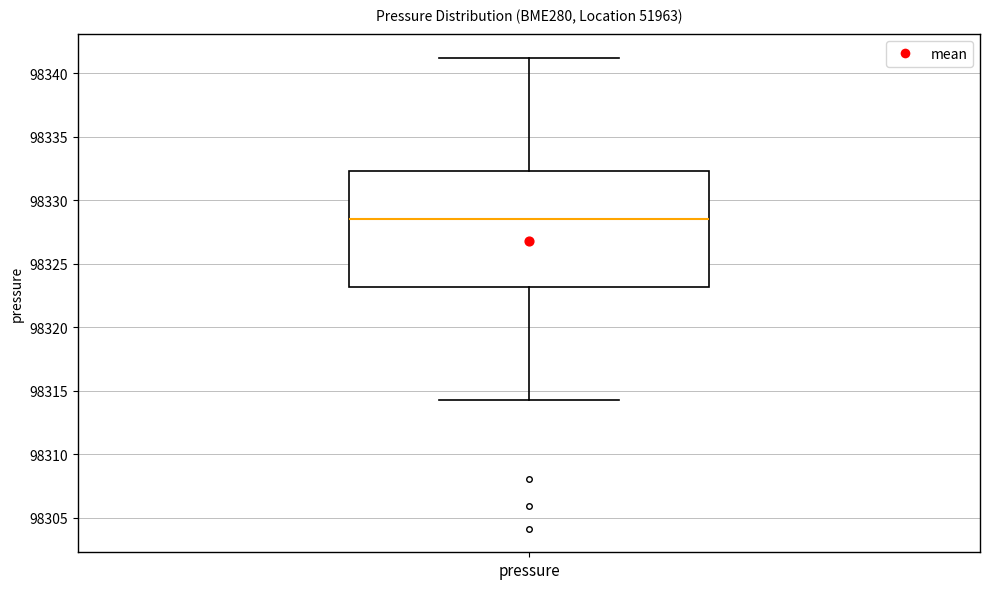

Transcribe this box plot: give where the median line is, the range the box spans, and where the two whiskers end, as read against the y-axis. The values are not printed on the chart, so give them approximately, as read against the axis.

median 98328.5, box 98323.0 to 98332.5, whiskers 98314.5 to 98341.0